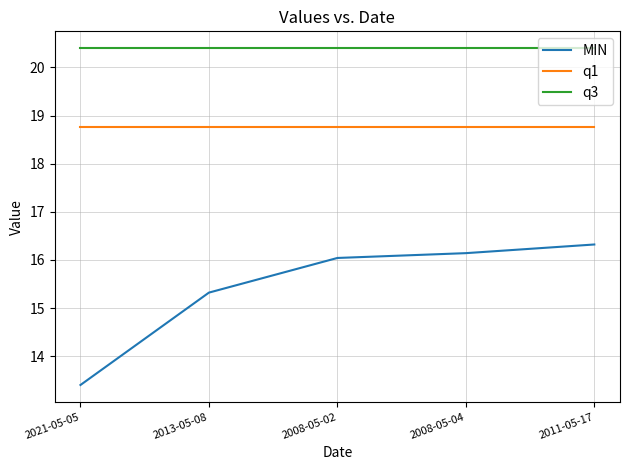

What position from the right is 2011-05-17?

1